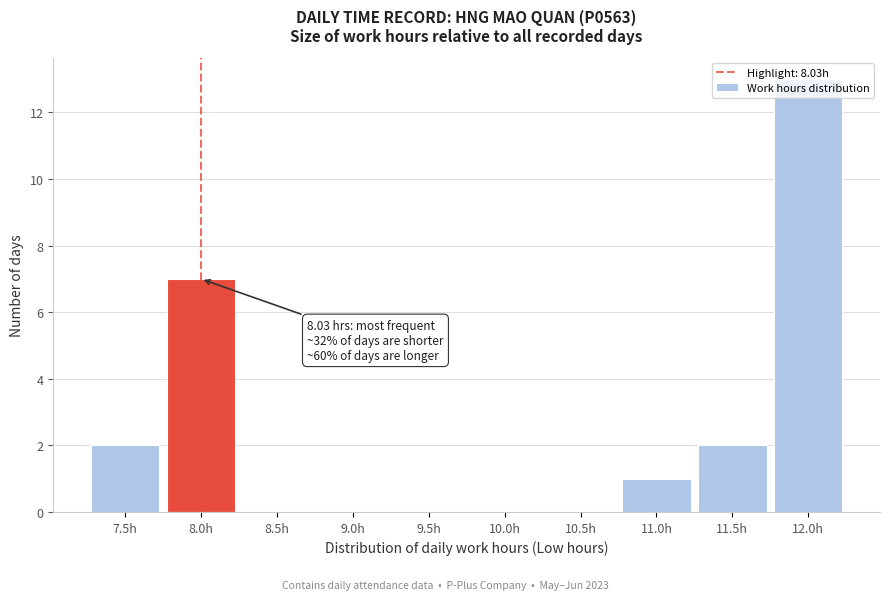

Between 9.0h and 11.5h, which is larger?

11.5h